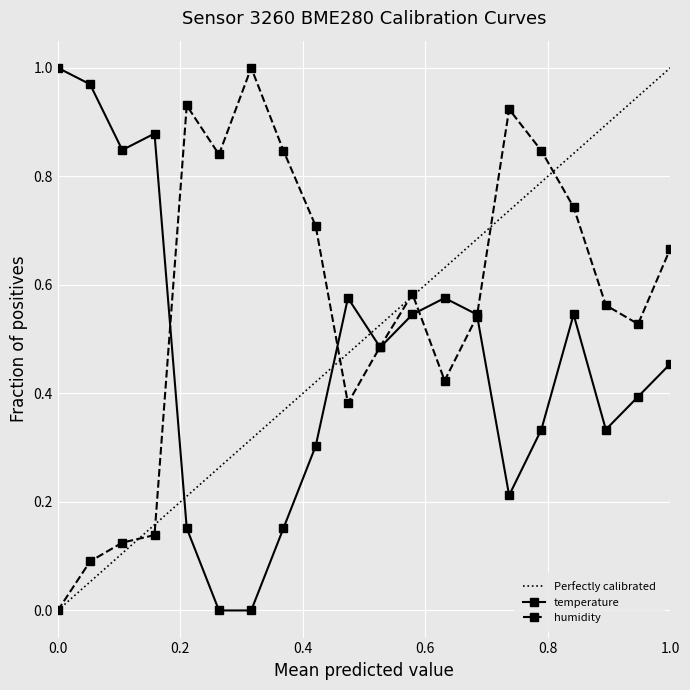

True or false: humidity and temperature cross at least once.

True